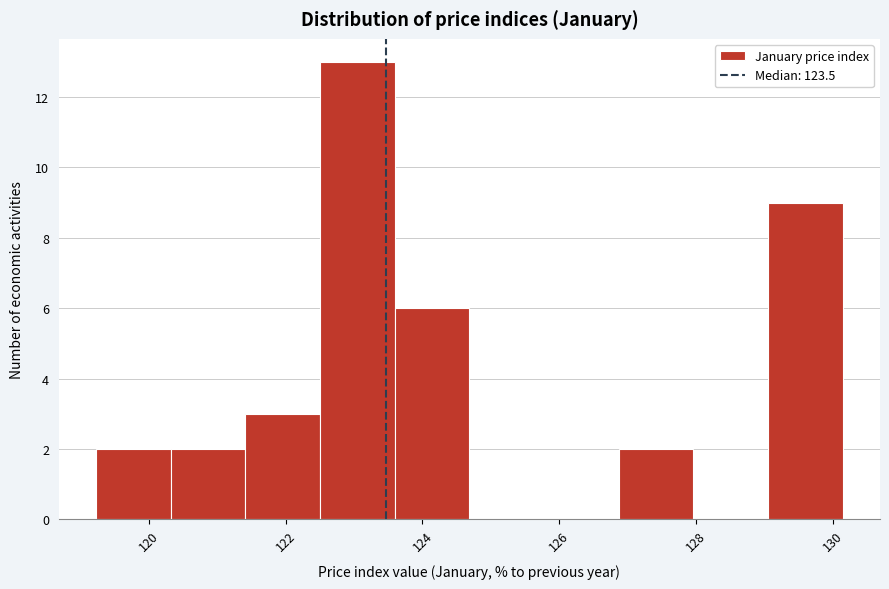

Which range on the x-axis has the tallest bar?

122.6 to 123.6